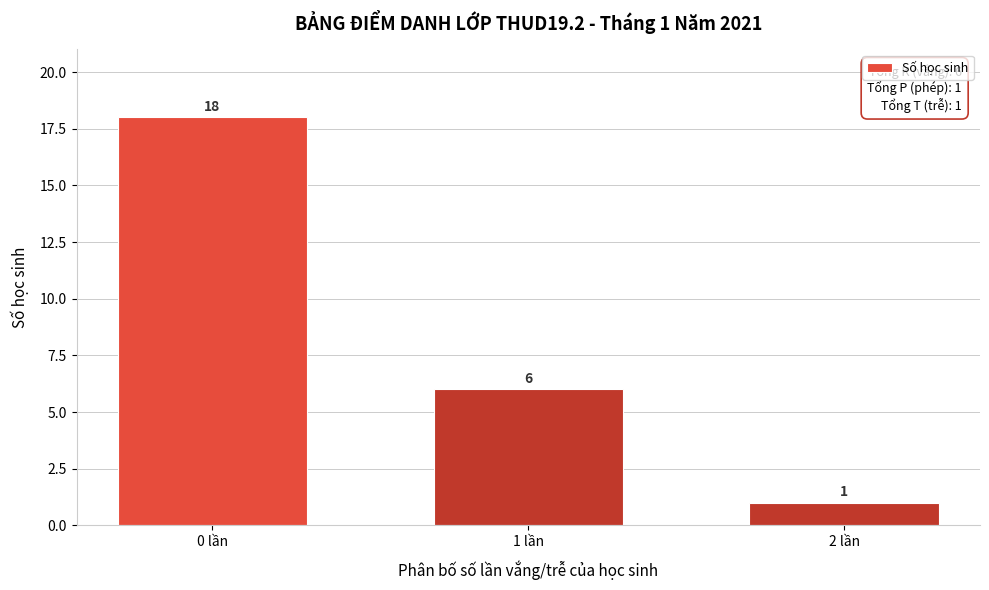

Reading left to right, extract all data points from this chart.

18	6	1